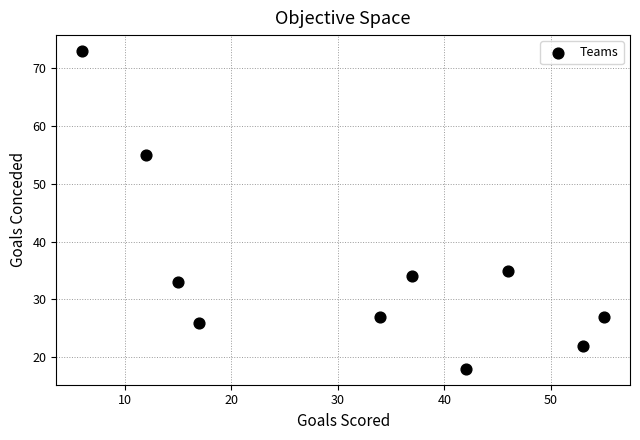

What is the range of Y values (max minus min)?

55